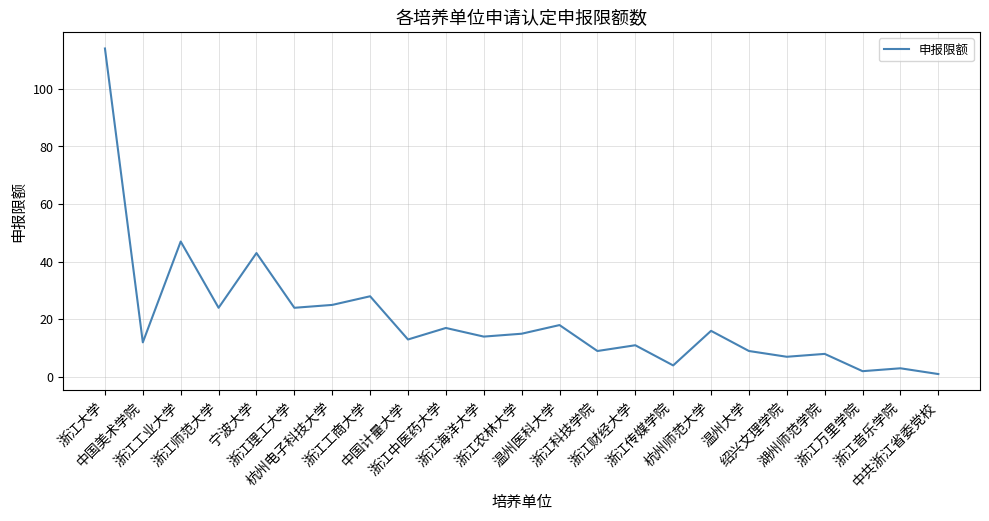

What is the difference between the maximum and minimum values?

113